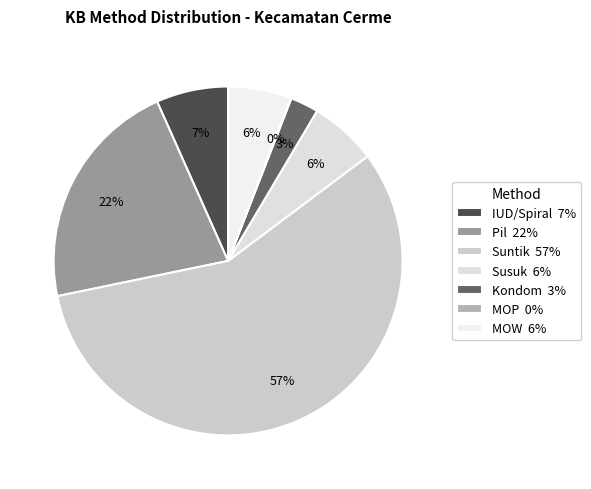

Does Suntik represent more than half of the total?

Yes